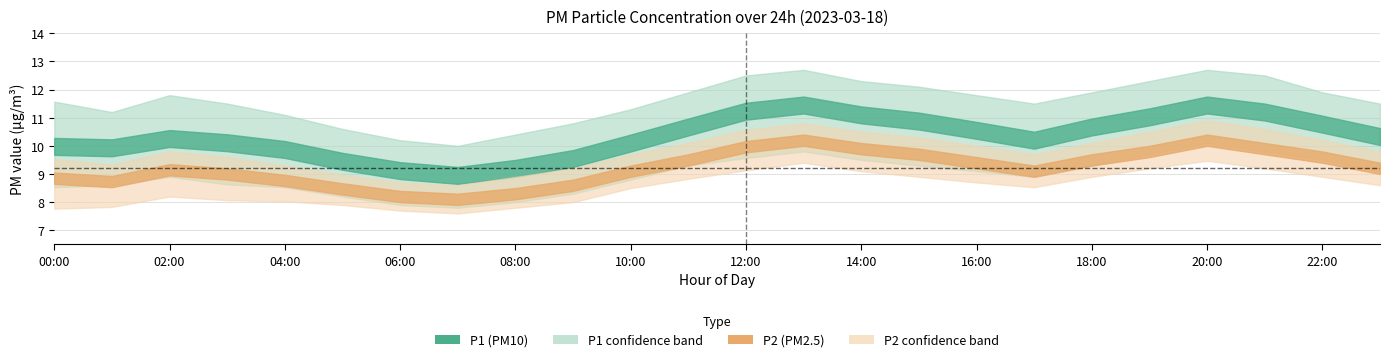

Is the value of P1_lower at 03:00 greater than the value of P2_mean at 07:00?

Yes